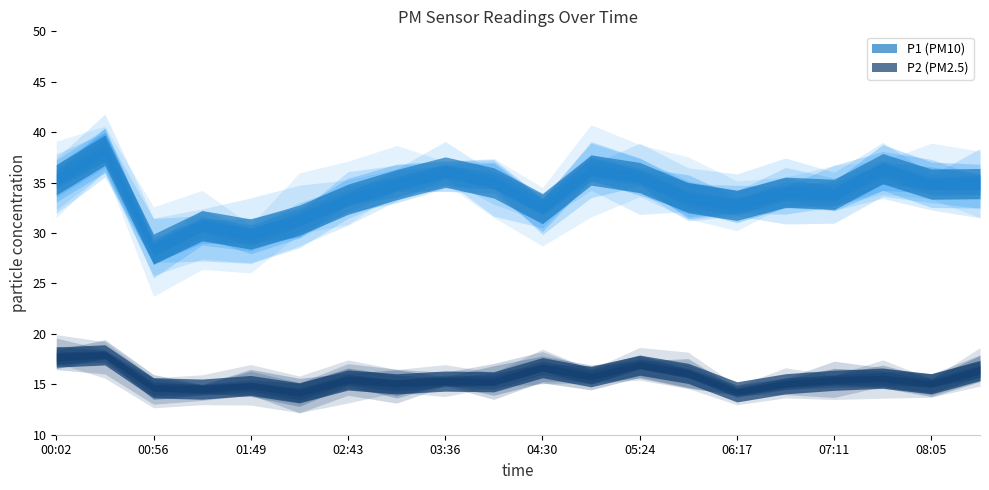

True or false: P1 and P2 intersect in this chart.

False